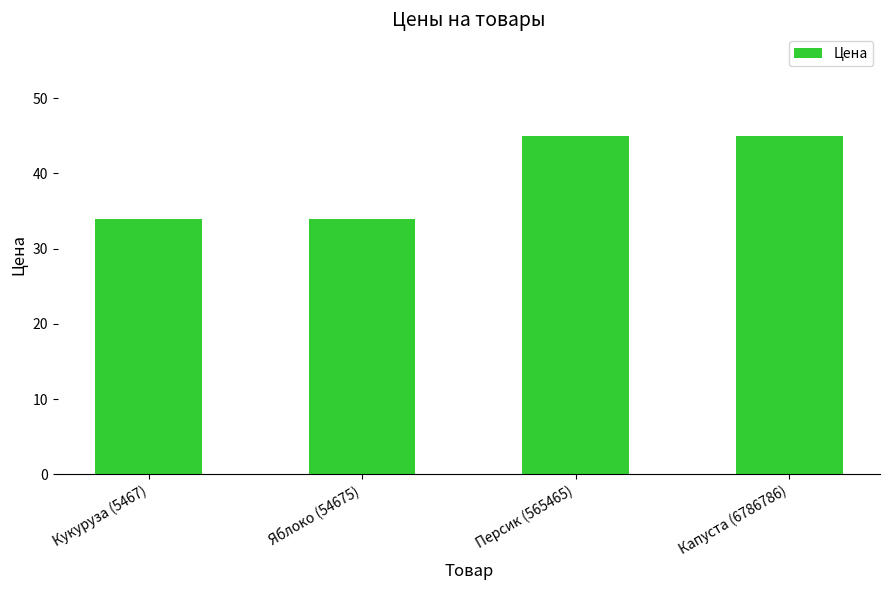

True or false: the data shows 61 at Кукуруза (5467).

False